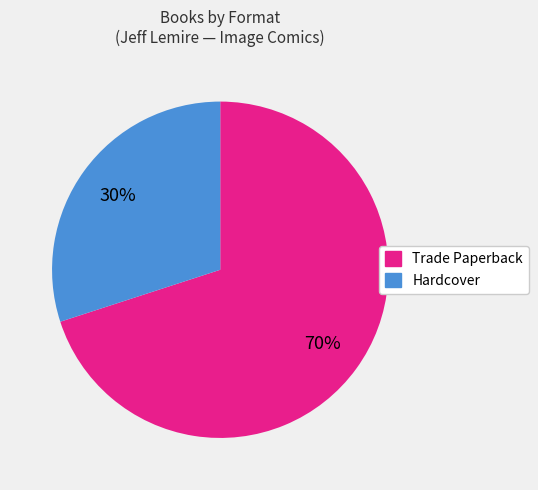

The Trade Paperback slice represents 65% of the pie. True or false?

False